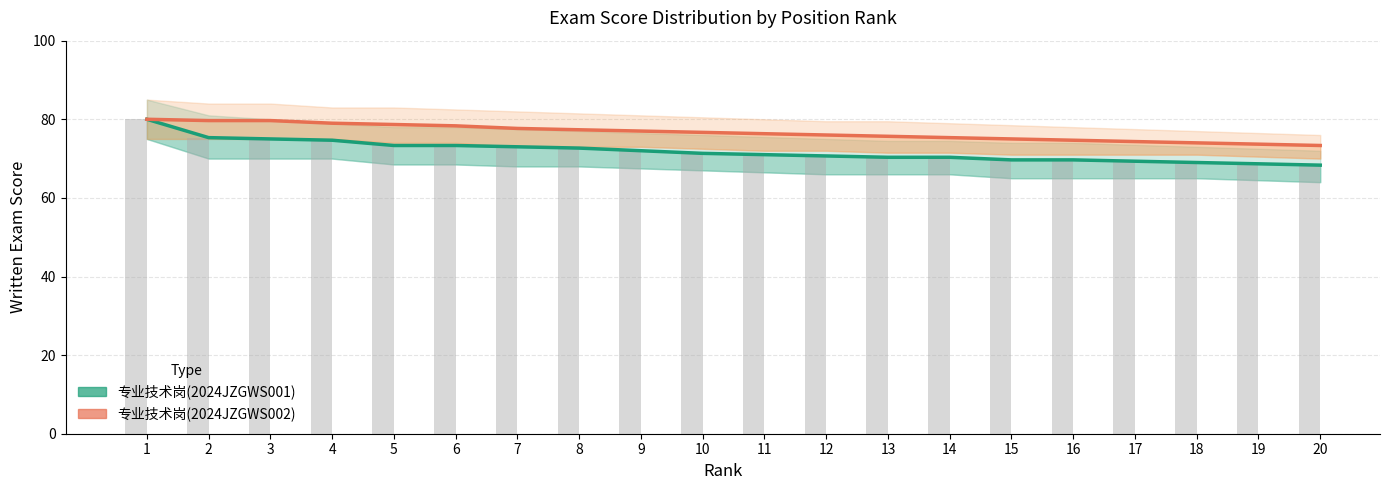

Read the 专业技术岗(2024JZGWS001) value at 2.

75.3